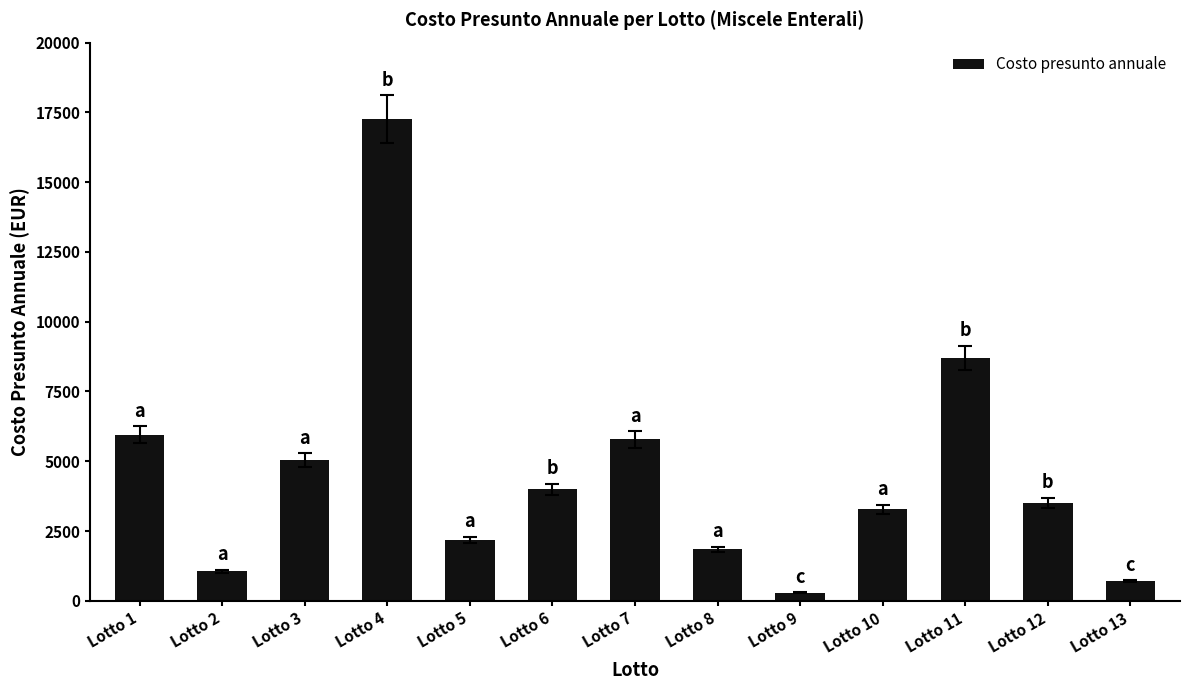

What is the change in value from Lotto 7 to Lotto 8?

-3930